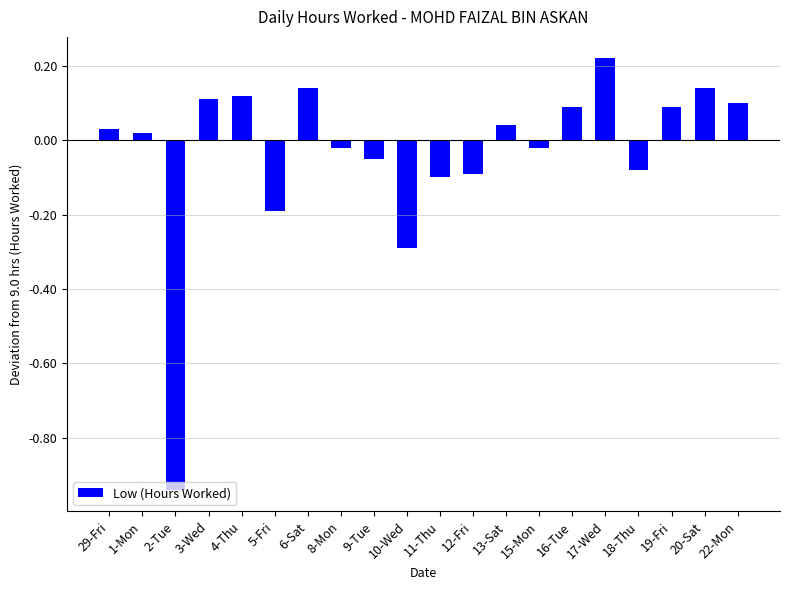

What is the change in value from 6-Sat to 11-Thu?

-0.2